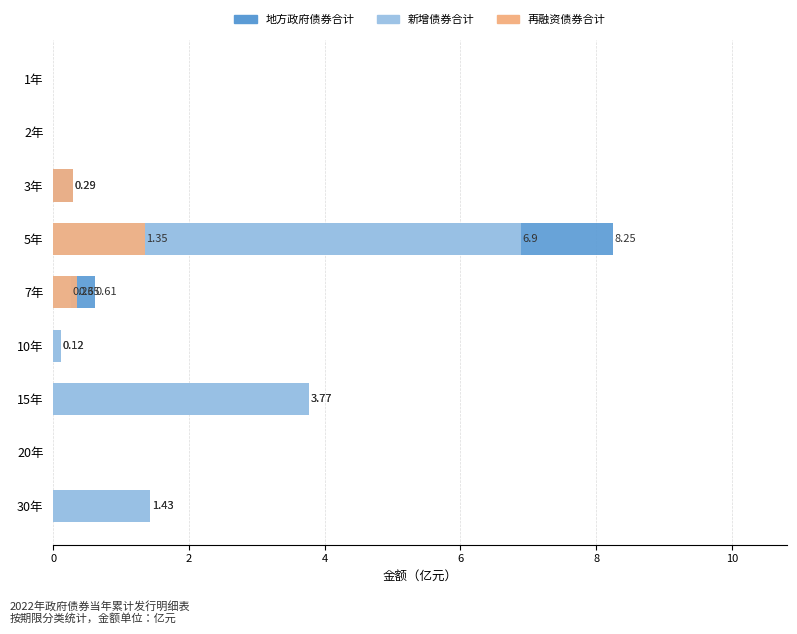

What is the greatest value displayed?

8.2